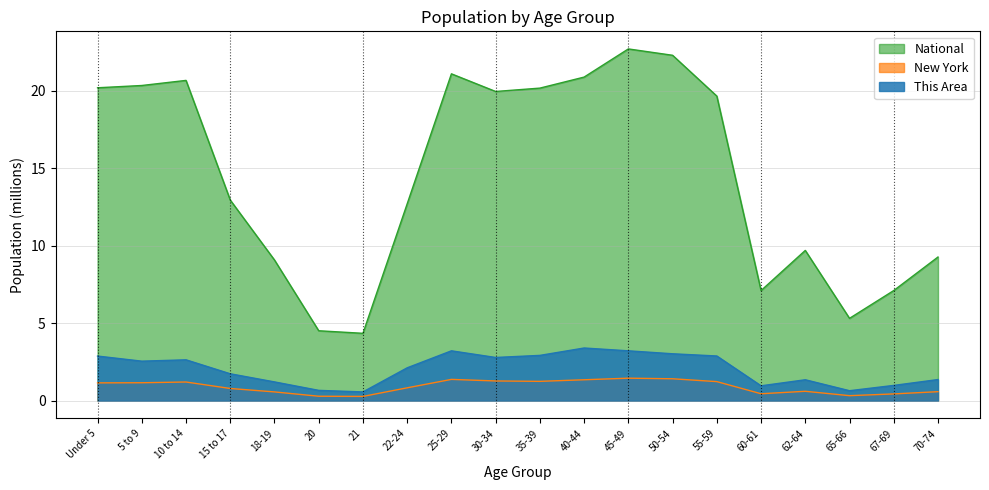

The This Area series shows 2.8 at 22-24. True or false?

False